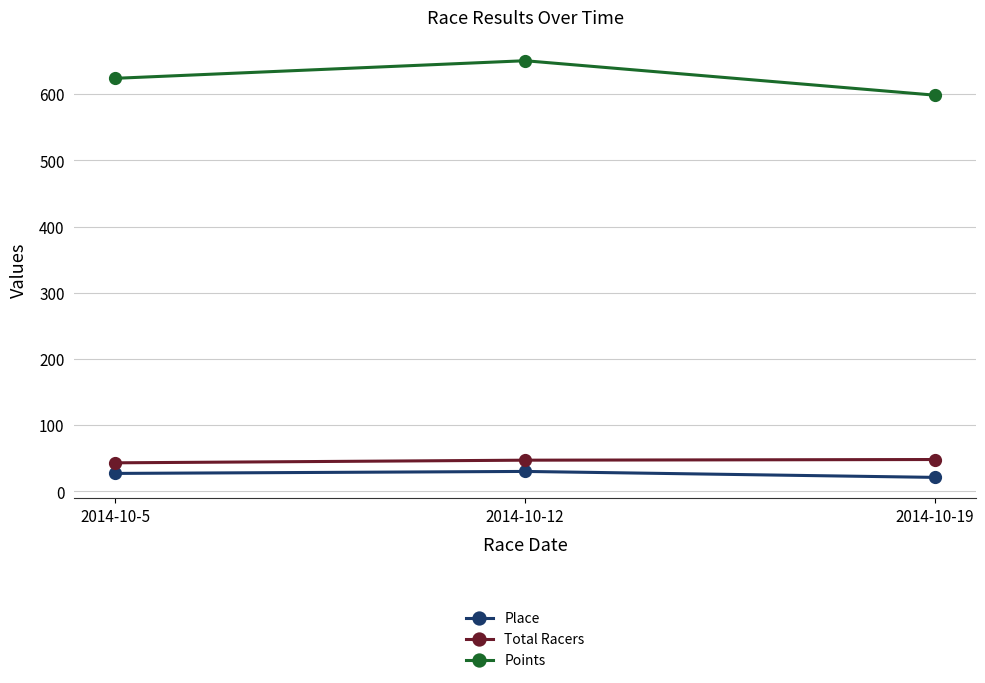

How many series are shown in this chart?

3